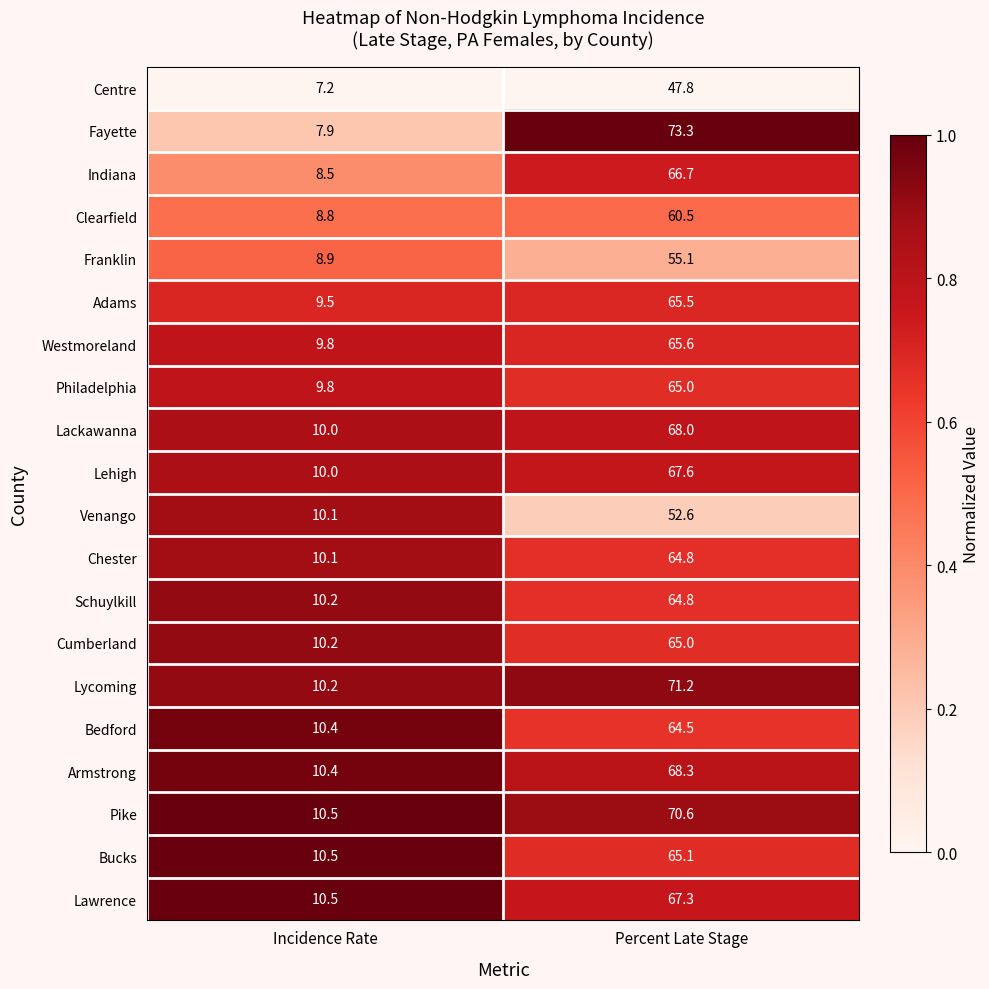

Which series has the largest total across all categories?

Lycoming